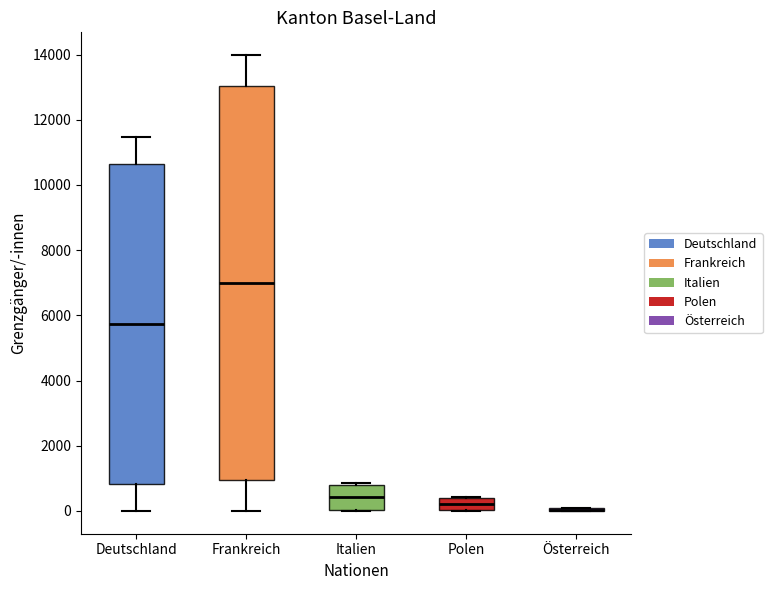

Reading left to right, transcribe this box plot: for each box, give where its median line is, the range the box spans, and where its two whiskers end, as read against the y-axis. The values are not printed on the chart, so give them approximately, as read against the axis.

Deutschland: median 5800, box 800 to 10600, whiskers 0 to 11400
Frankreich: median 7000, box 1000 to 13000, whiskers 0 to 14000
Italien: median 400, box 0 to 800, whiskers 0 to 800
Polen: median 200, box 0 to 400, whiskers 0 to 400
Österreich: box collapsed to a line at 0, whiskers 0 to 0